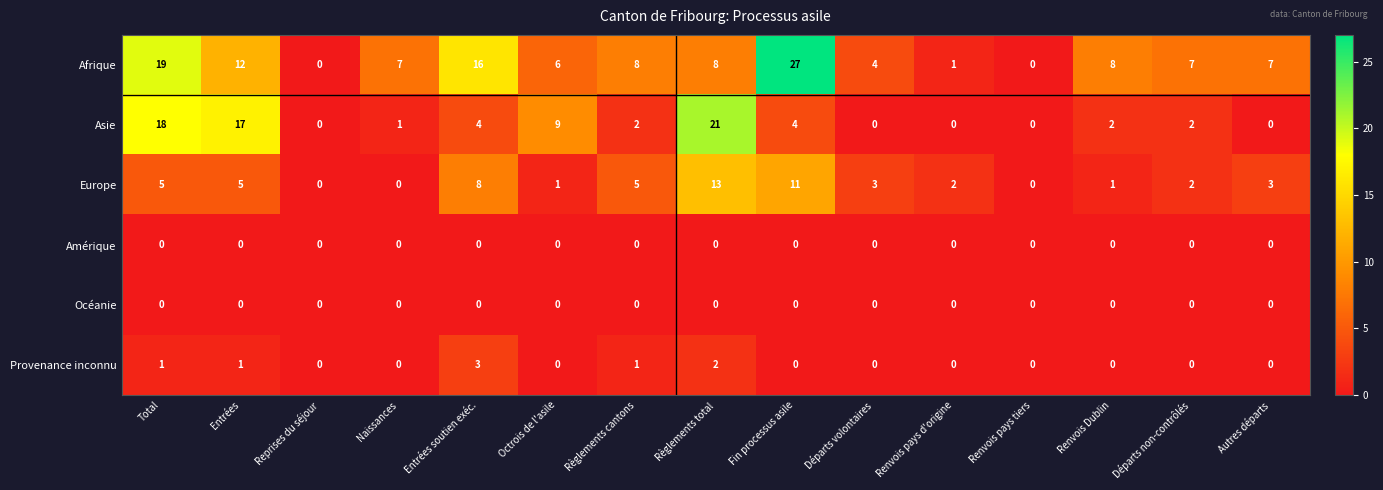

The Afrique series shows 8 at Règlements cantons. True or false?

True